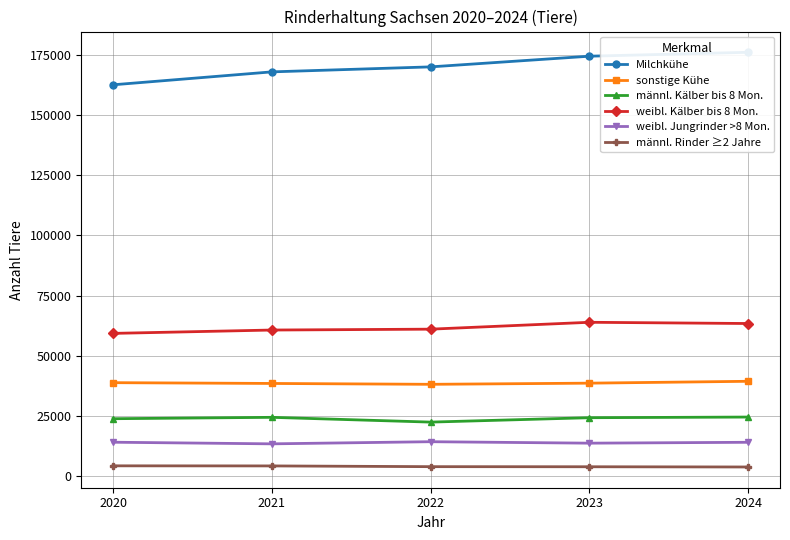

Which series changed the most between 2023 and 2024?

Milchkühe